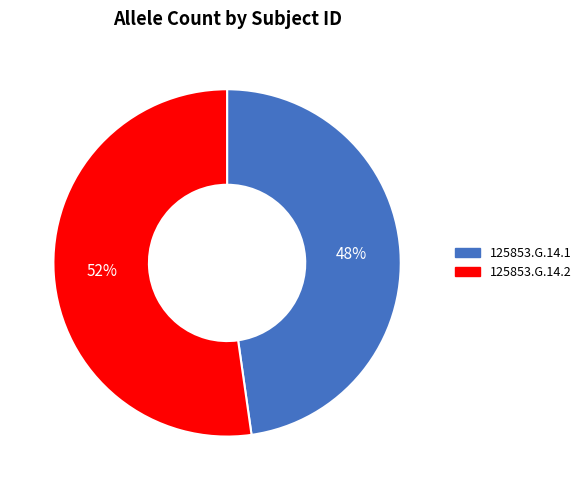

Which slice is the largest?

125853.G.14.2